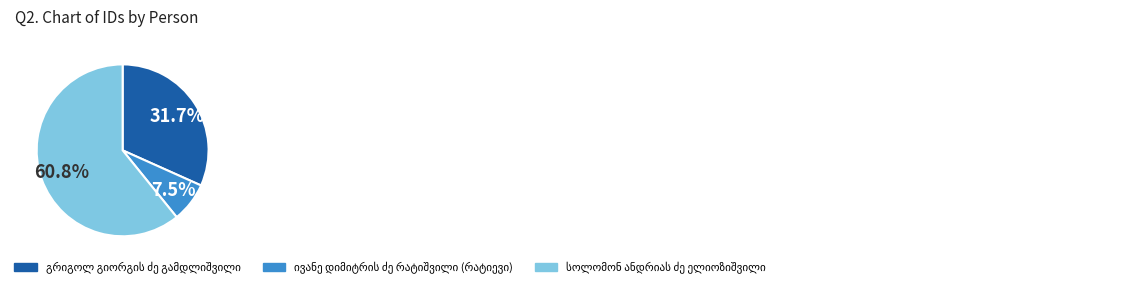

Does any single category account for the majority?

Yes